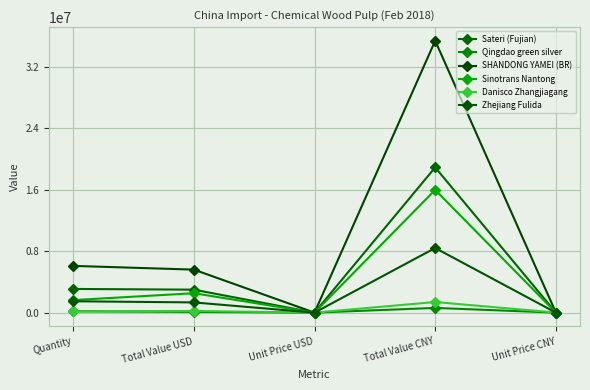

Which series has the largest range (max minus min)?

SHANDONG YAMEI (BR)